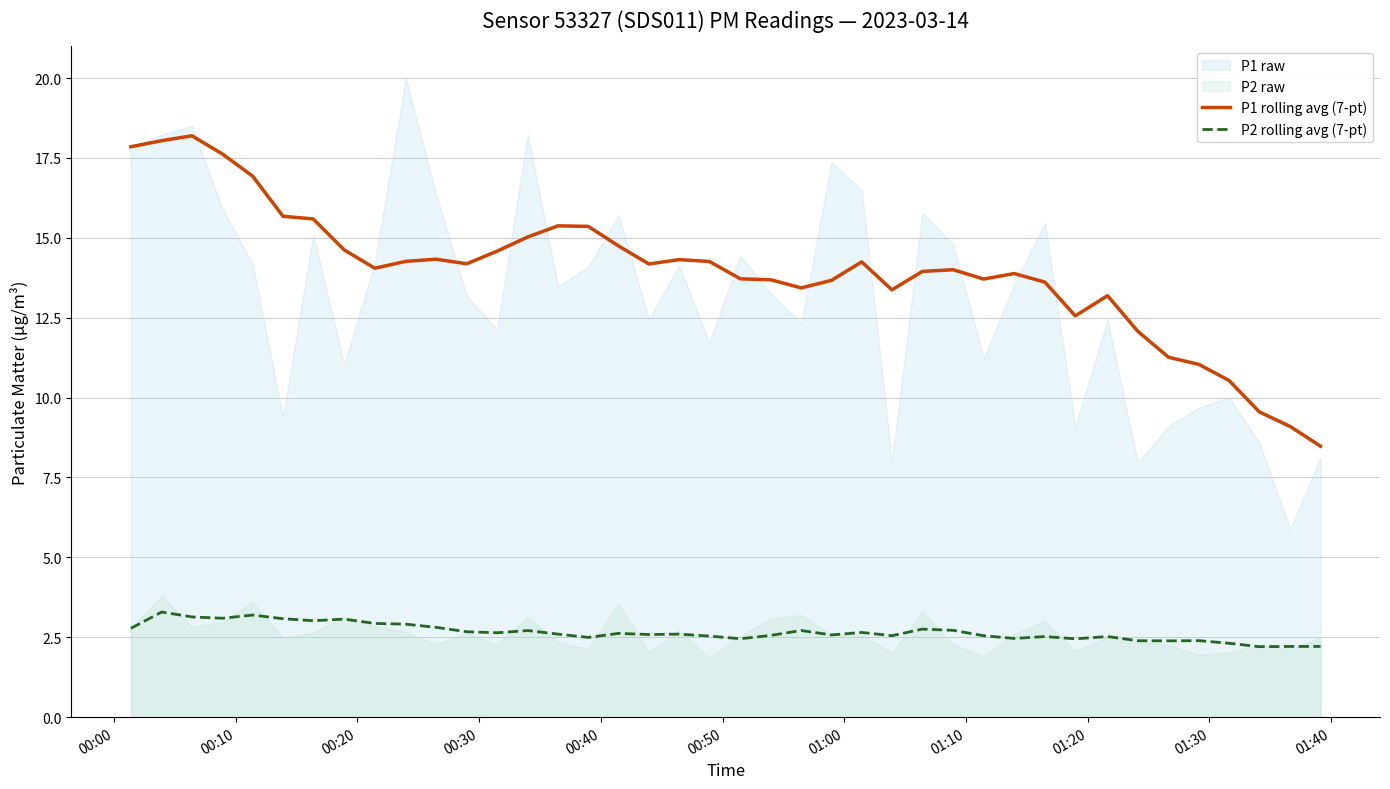

True or false: P1 rolling avg (7-pt) and P2 rolling avg (7-pt) cross at least once.

False